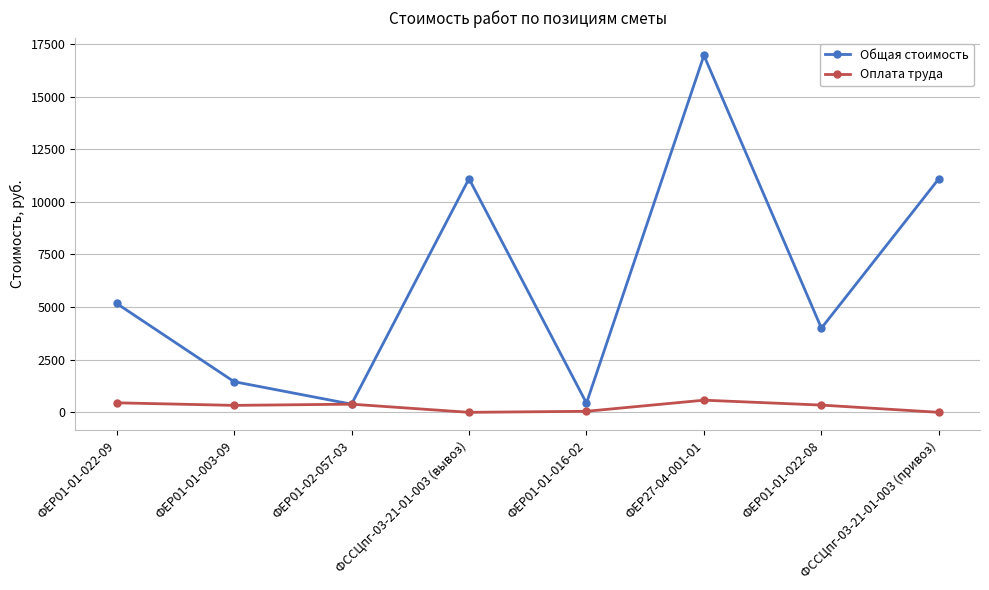

What are all the series names shown in the legend?

Общая стоимость, Оплата труда